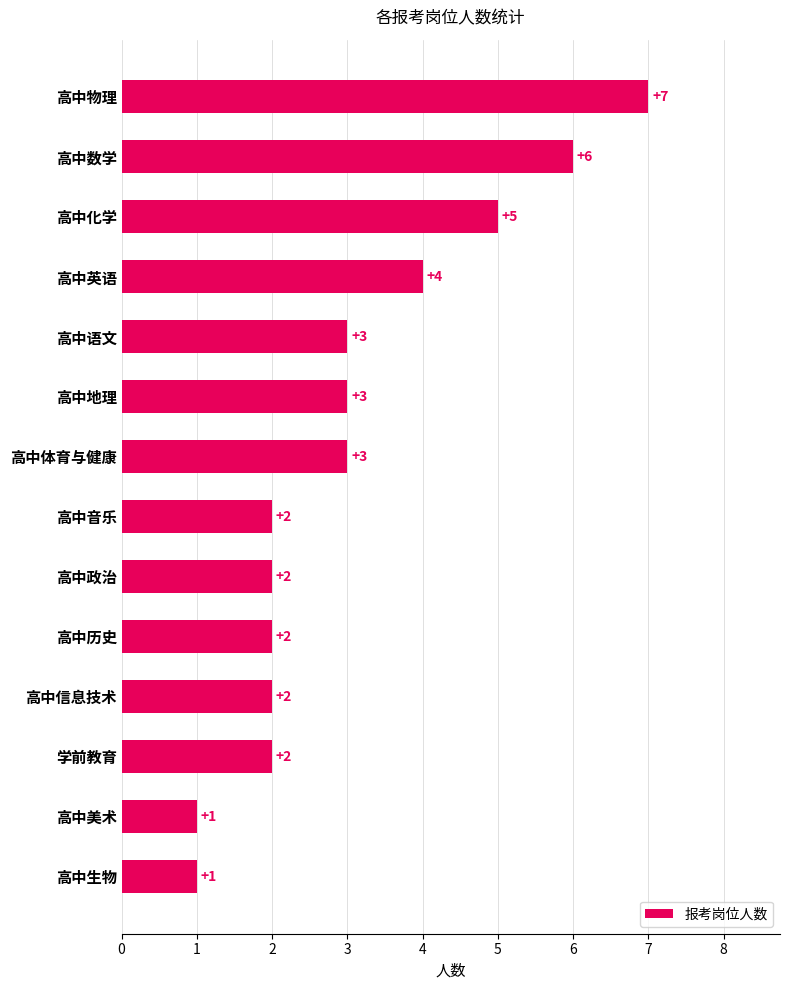

Reading top to bottom, transcribe all the data shown in this chart.

高中物理=7	高中数学=6	高中化学=5	高中英语=4	高中语文=3	高中地理=3	高中体育与健康=3	高中音乐=2	高中政治=2	高中历史=2	高中信息技术=2	学前教育=2	高中美术=1	高中生物=1